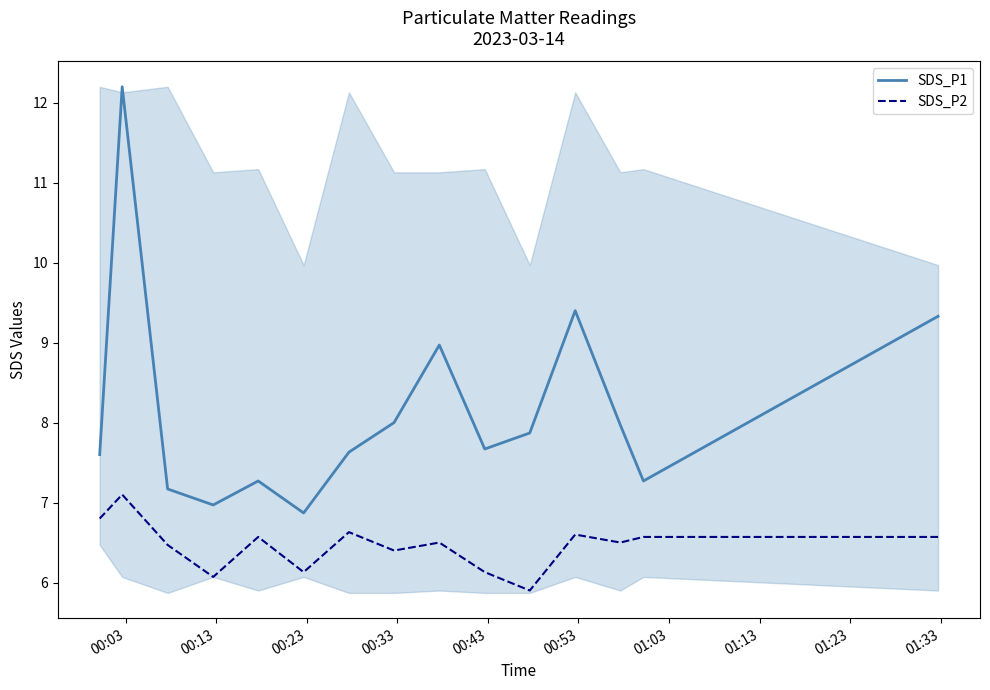

True or false: SDS_P1 and SDS_P2 cross at least once.

False